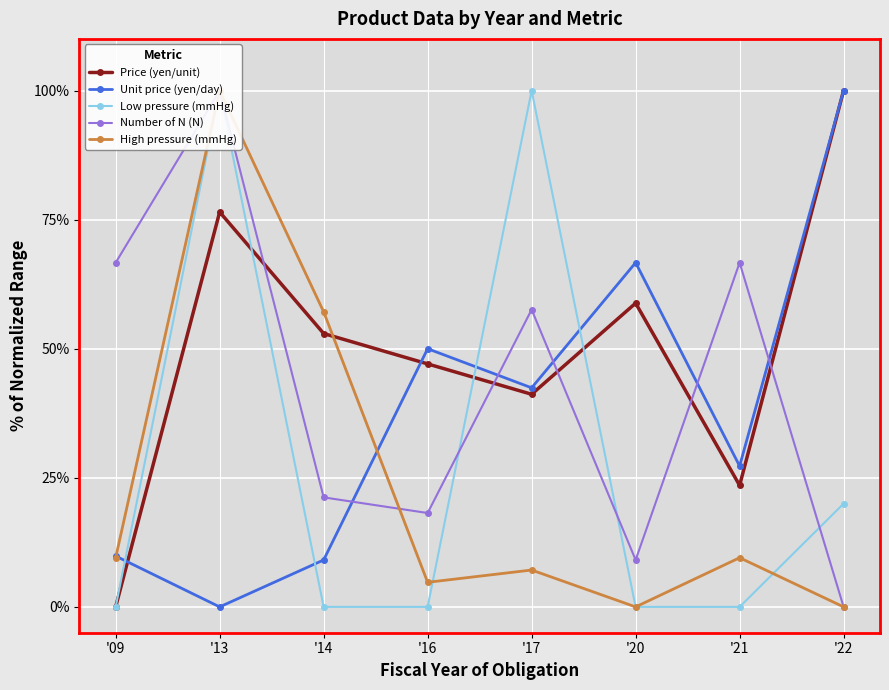

What is the value of the Unit price (yen/day) point at the 4th from the left?

50.0